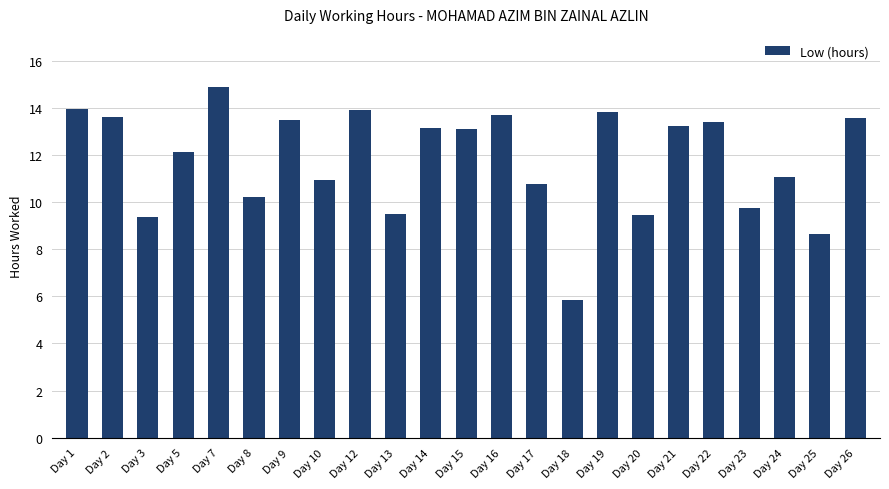

What is the value of the 9th bar from the left?

13.9